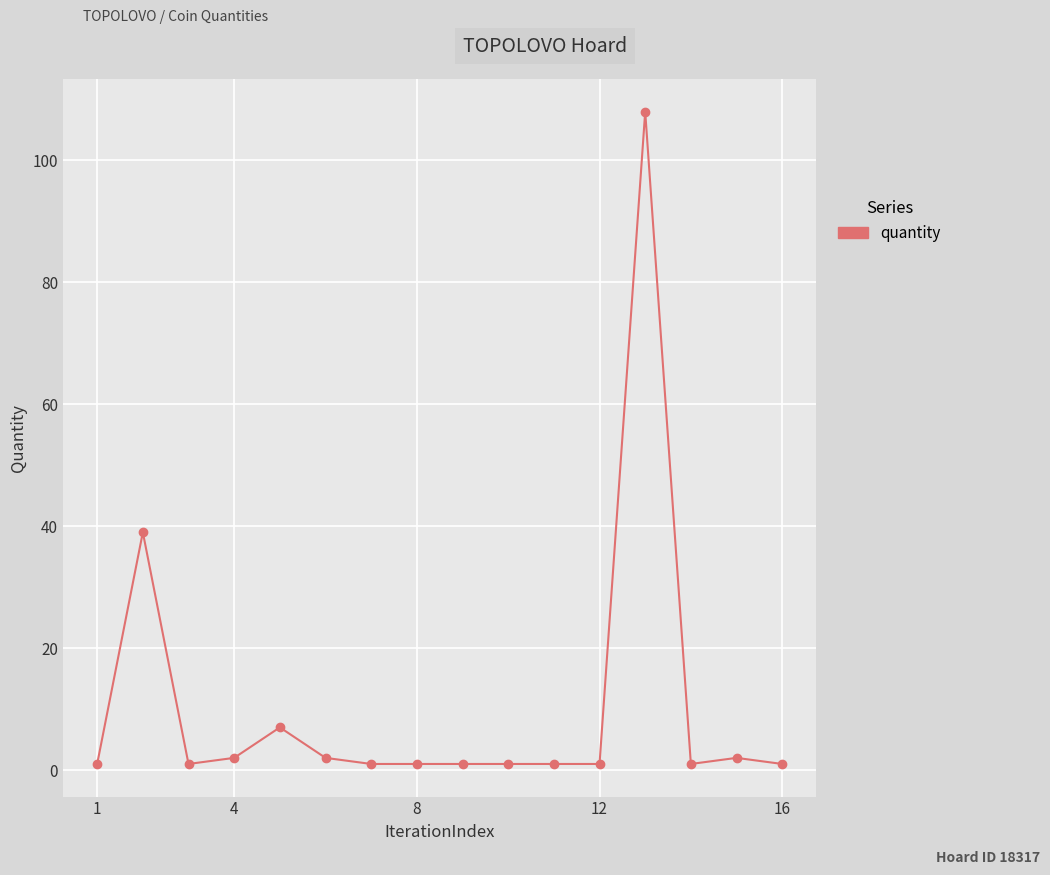

What is the maximum value shown in the chart?

108